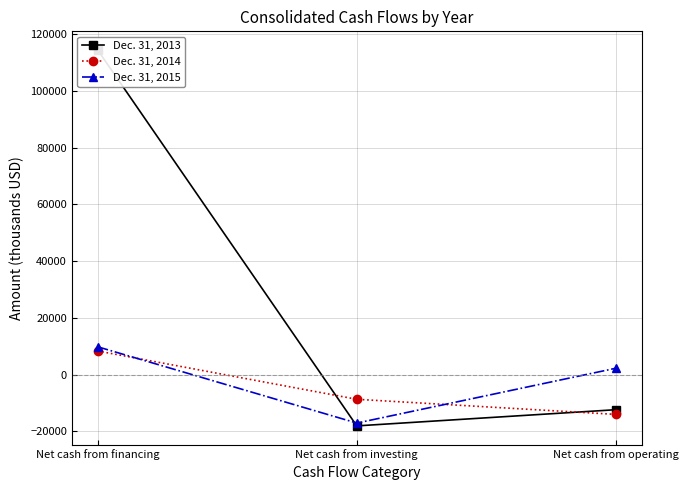

What is the difference between the Dec. 31, 2015 values at Net cash from investing and Net cash from operating?

19331